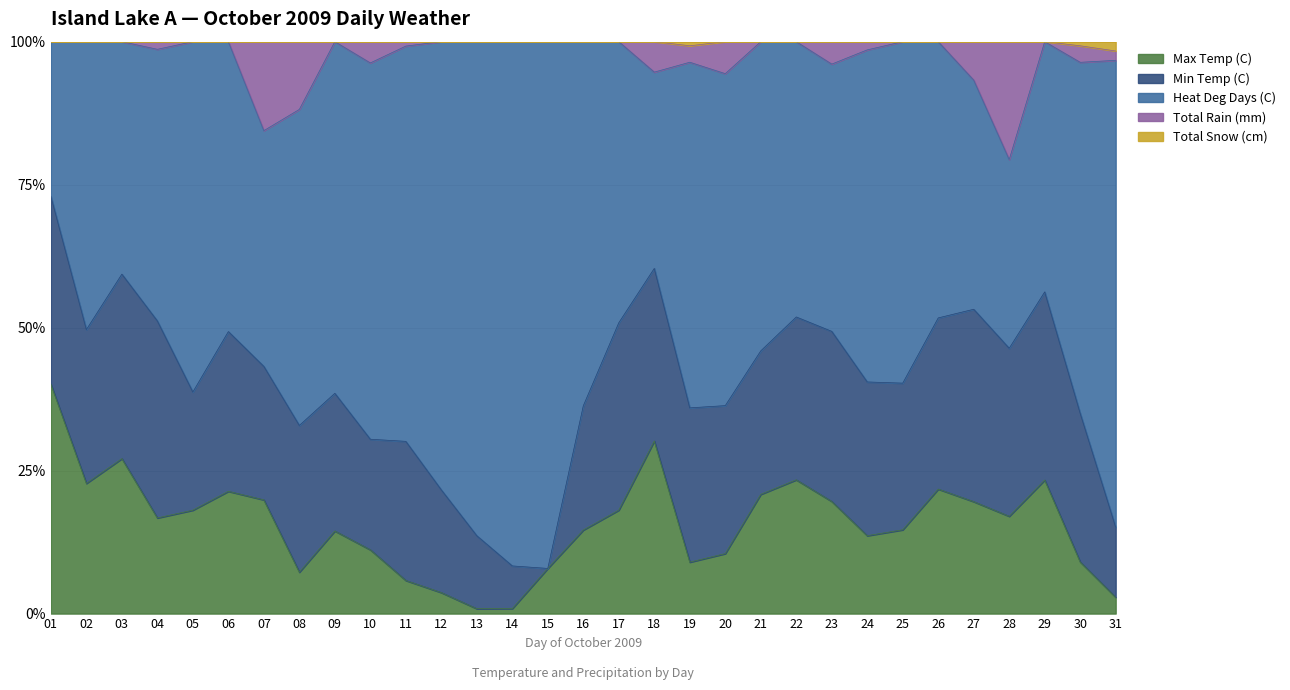

True or false: Total Snow (cm) and Max Temp (C) intersect in this chart.

False